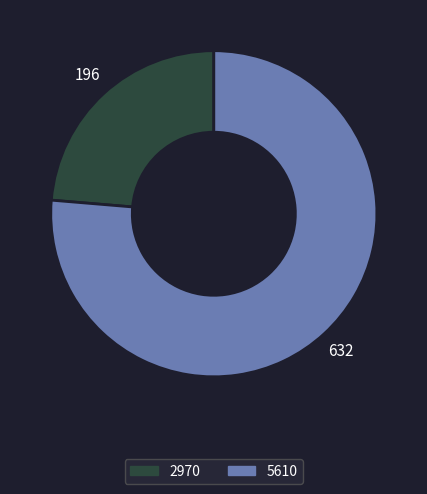

Rank the categories by value from highest to lowest.

5610, 2970